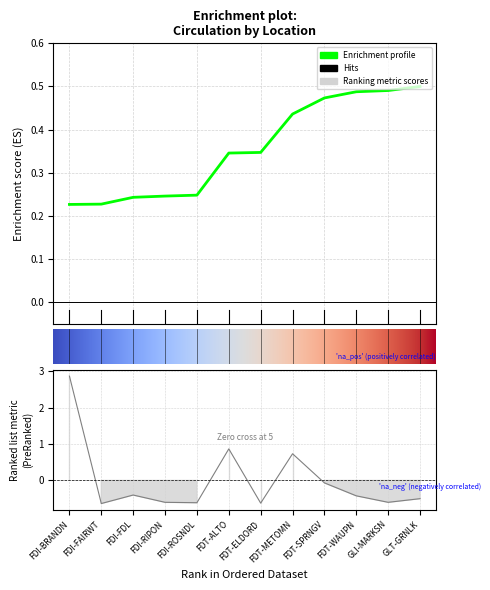

What position from the right is GLT-GRNLK?

1